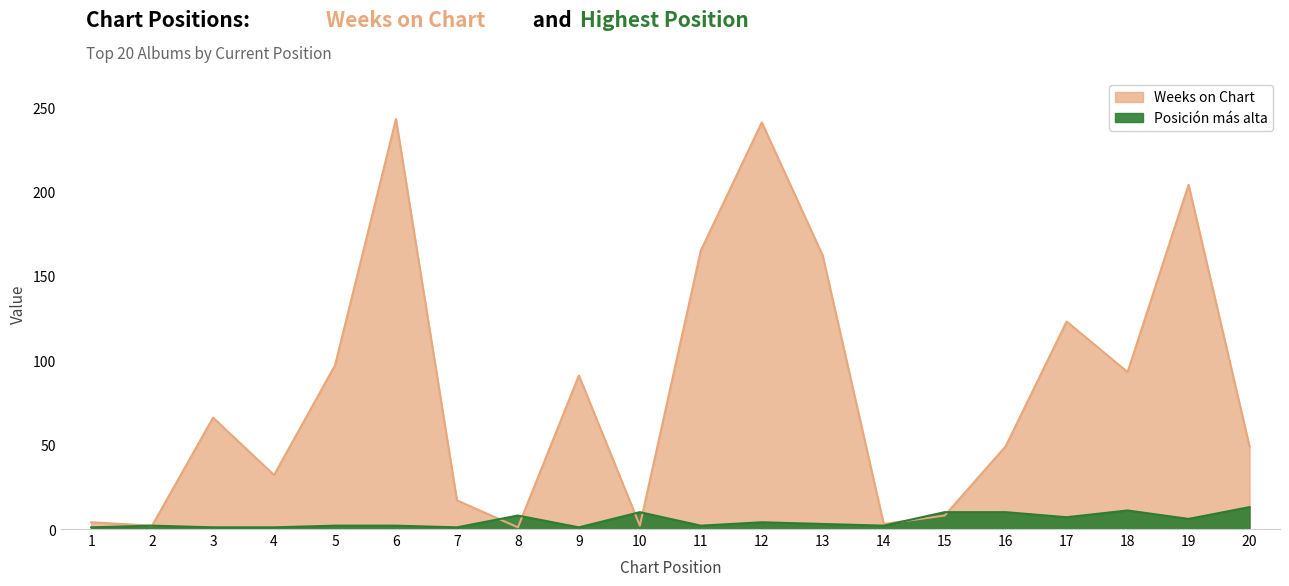

The value of Weeks on Chart at 11 is 71. True or false?

False